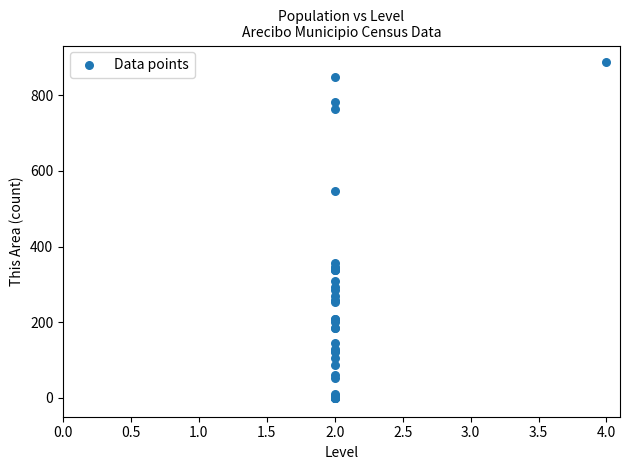

What Y value in the scatter plot is closest to 443?

357